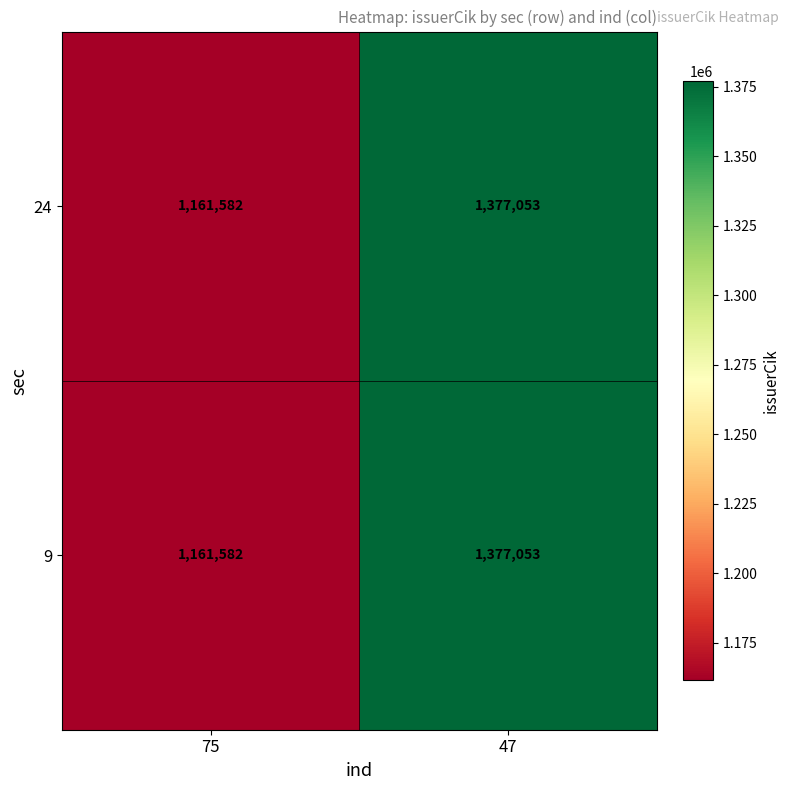

What is the total value across all series at 75?

2323164